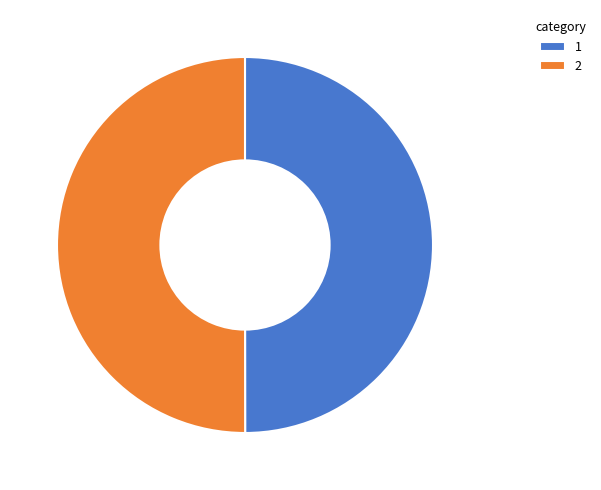

True or false: 2 accounts for 50% of the total.

True